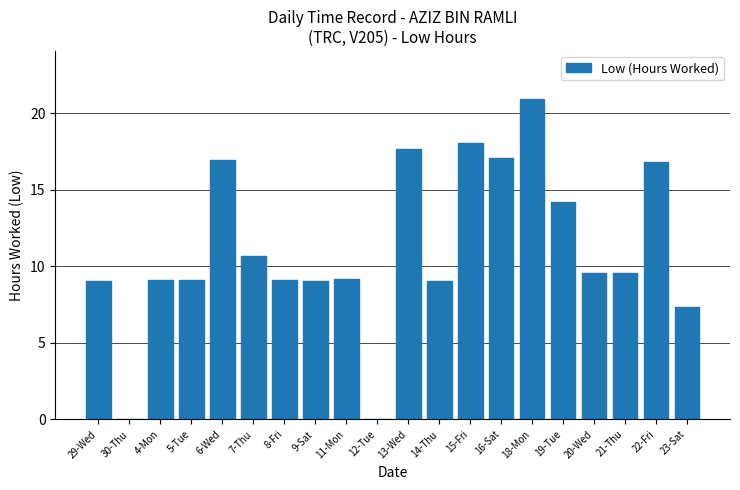

What is the change in value from 29-Wed to 12-Tue?

-9.0